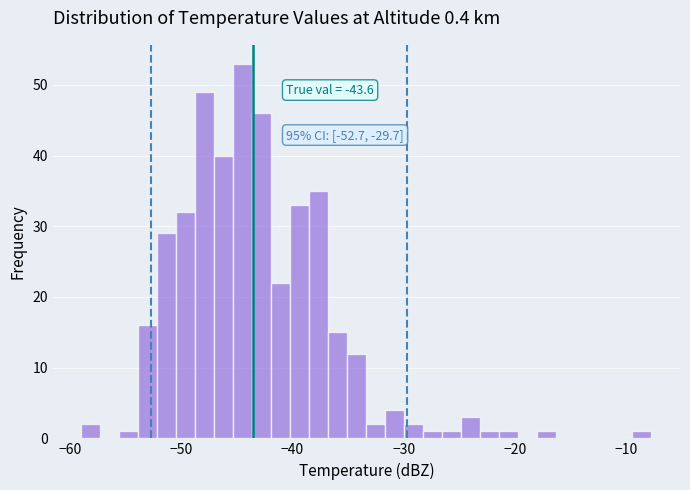

Around what value on the x-axis is the tallest bar? Give the approximate position of its centre, as read against the axis.

-44